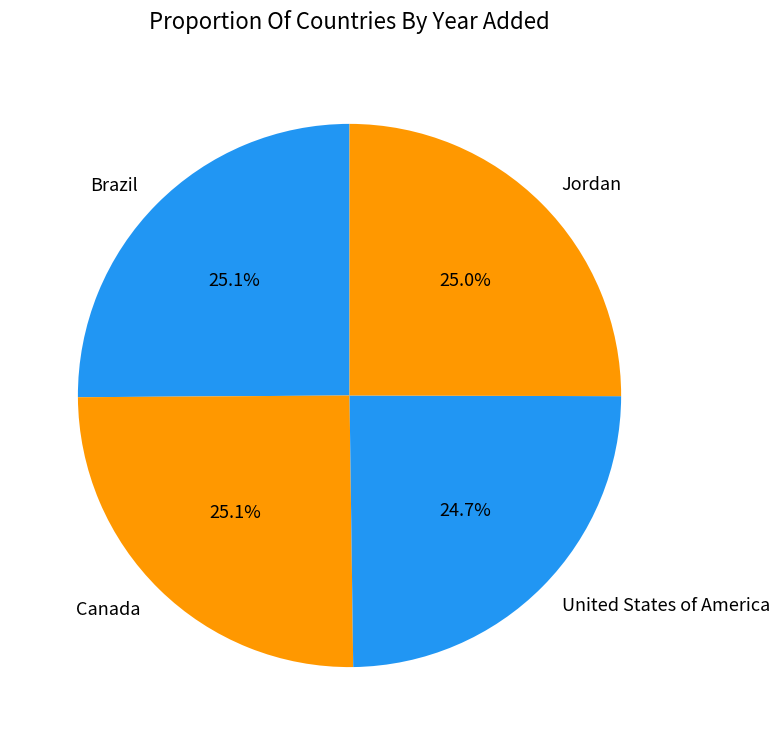

How many slices are in this pie chart?

4